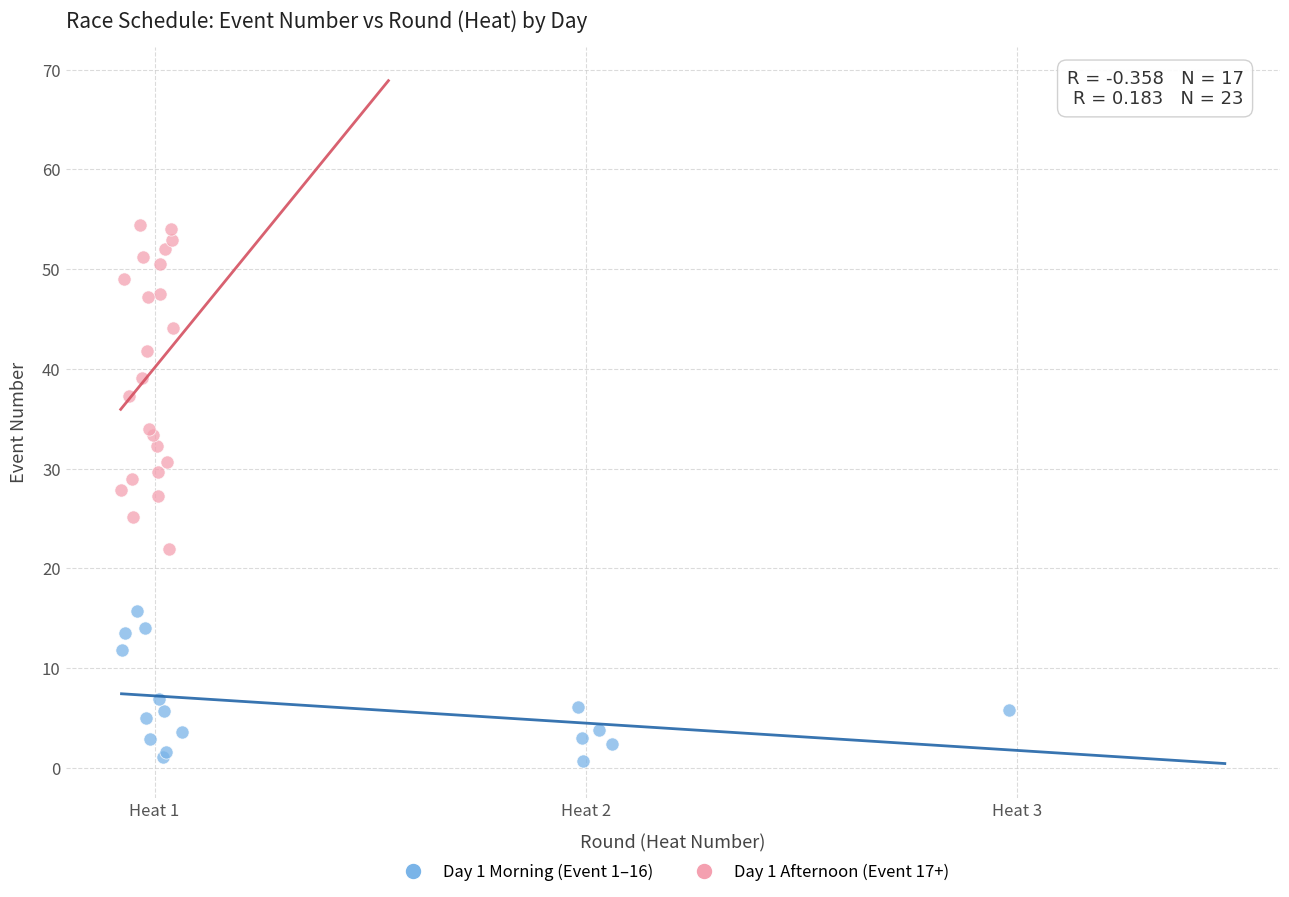

Which series reaches the minimum Y coordinate?

Day 1 Morning (Event 1–16)